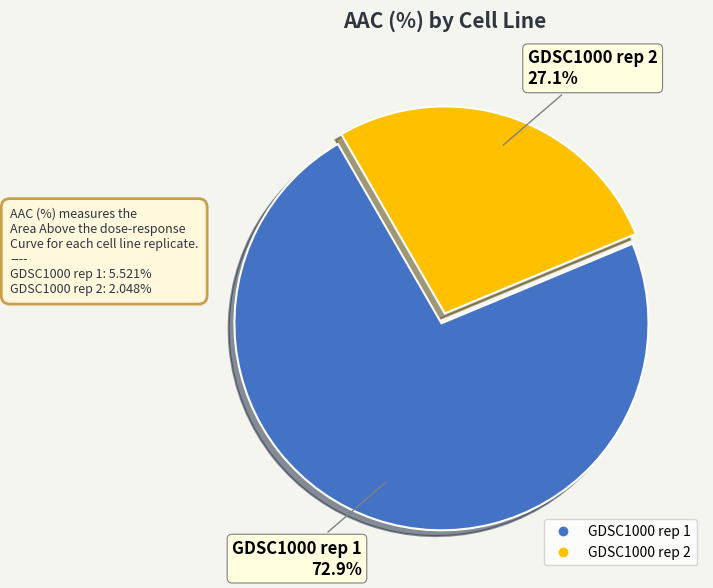

To the nearest percent, what is the combined percentage of GDSC1000 rep 1 and GDSC1000 rep 2?

100%